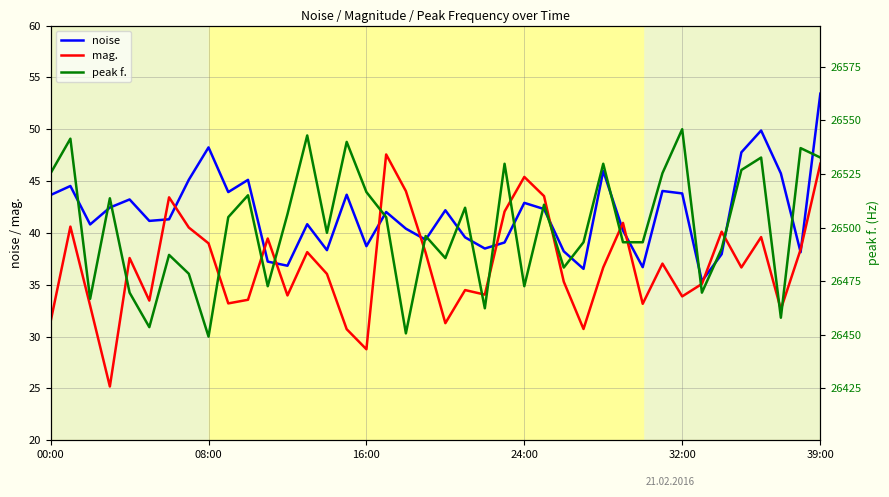

What is the approximate value of mag. at 00:00?

31.5